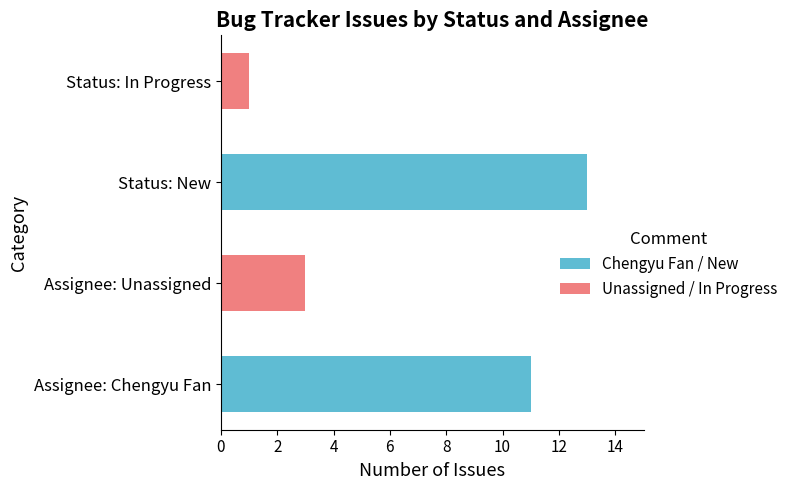

The Chengyu Fan / New series shows 6 at Assignee: Chengyu Fan. True or false?

False